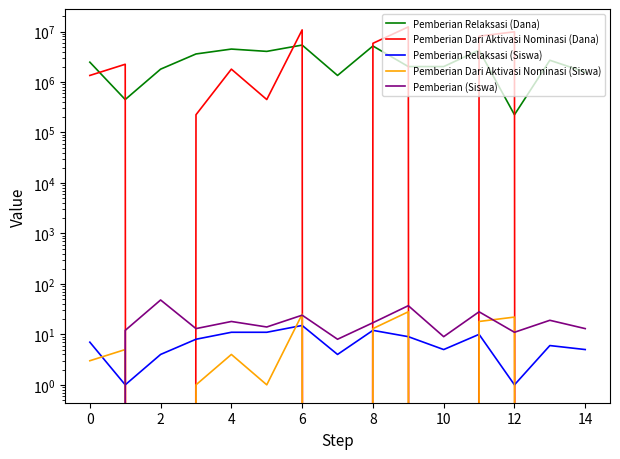

What are all the series names shown in the legend?

Pemberian Relaksasi (Dana), Pemberian Dari Aktivasi Nominasi (Dana), Pemberian Relaksasi (Siswa), Pemberian Dari Aktivasi Nominasi (Siswa), Pemberian (Siswa)